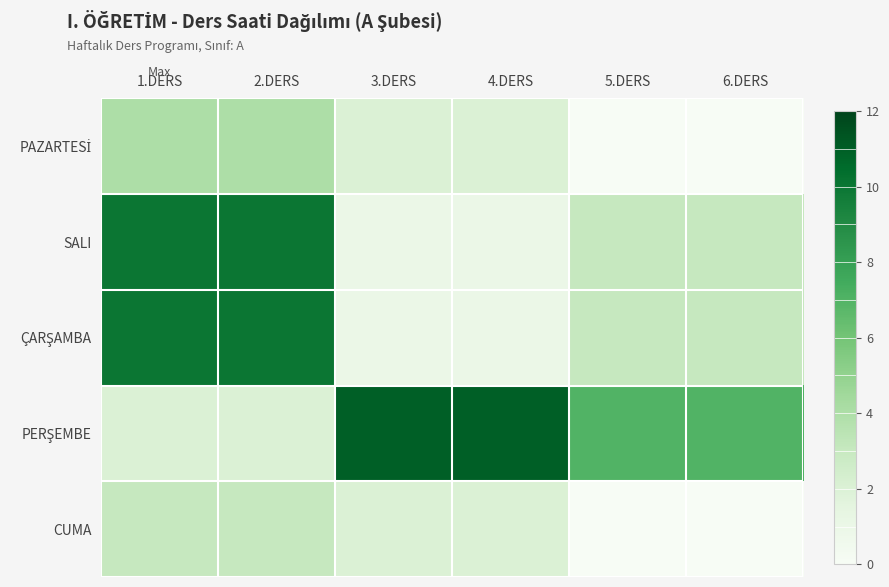

Rank the series by their maximum value, from highest to lowest.

PERŞEMBE, SALI, ÇARŞAMBA, PAZARTESİ, CUMA